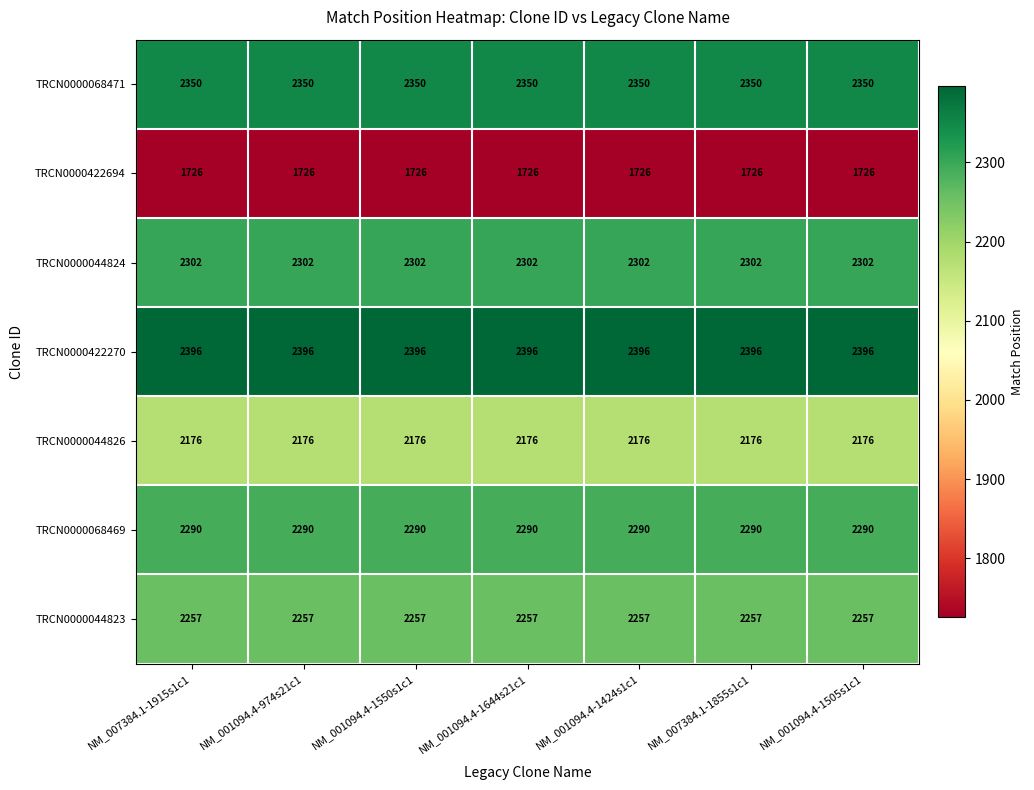

What is the spread (max minus min) of values at NM_001094.4-1505s1c1?

670